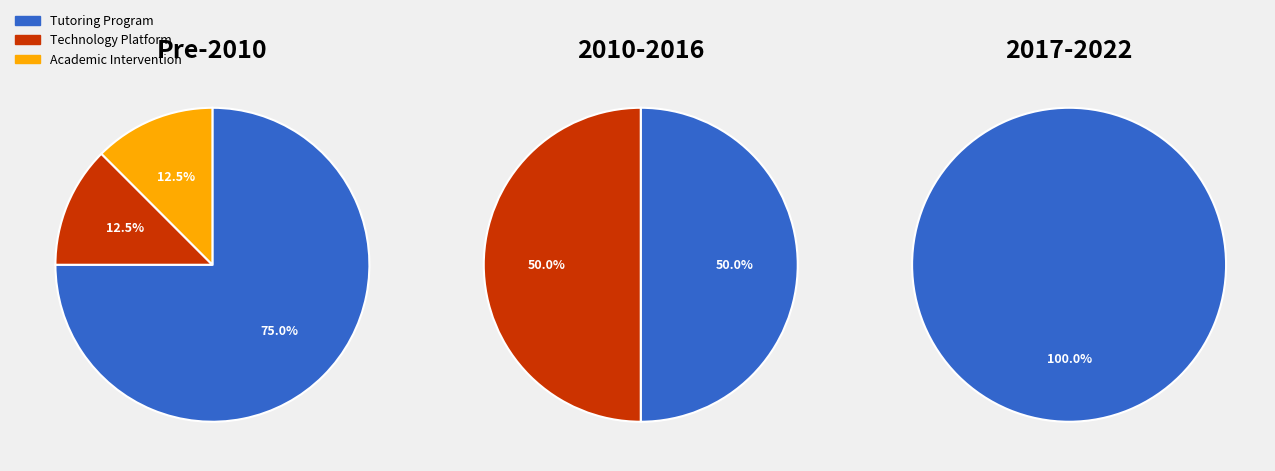

To the nearest percent, what percentage of the pie is Pre-2010?

50%